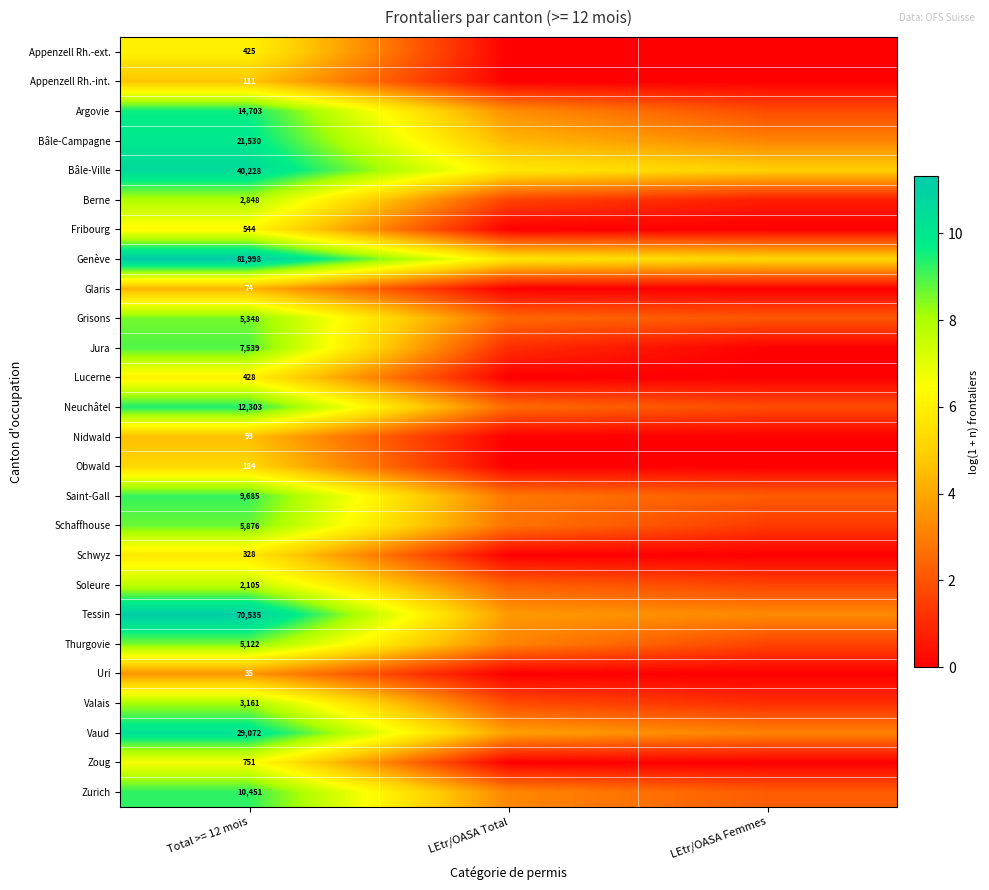

At Total >= 12 mois, list the series in order from largest to smallest.

Genève, Tessin, Bâle-Ville, Vaud, Bâle-Campagne, Argovie, Neuchâtel, Zurich, Saint-Gall, Jura, Schaffhouse, Grisons, Thurgovie, Valais, Berne, Soleure, Zoug, Fribourg, Lucerne, Appenzell Rh.-ext., Schwyz, Obwald, Appenzell Rh.-int., Nidwald, Glaris, Uri